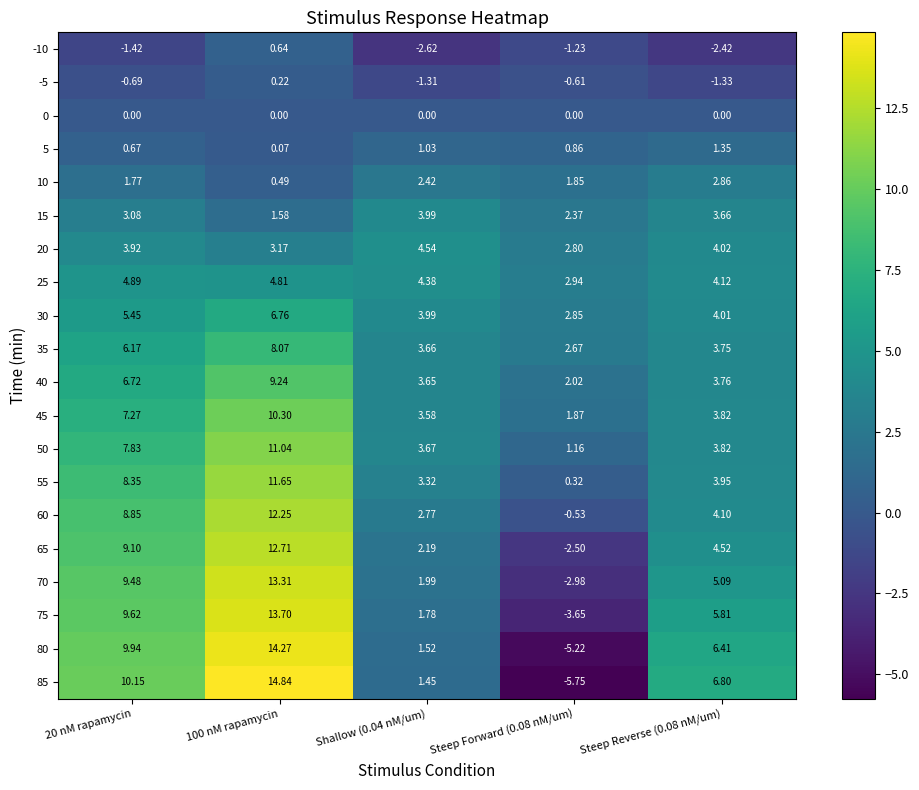

Is the value of 25 at Shallow (0.04 nM/um) greater than the value of 85 at 100 nM rapamycin?

No